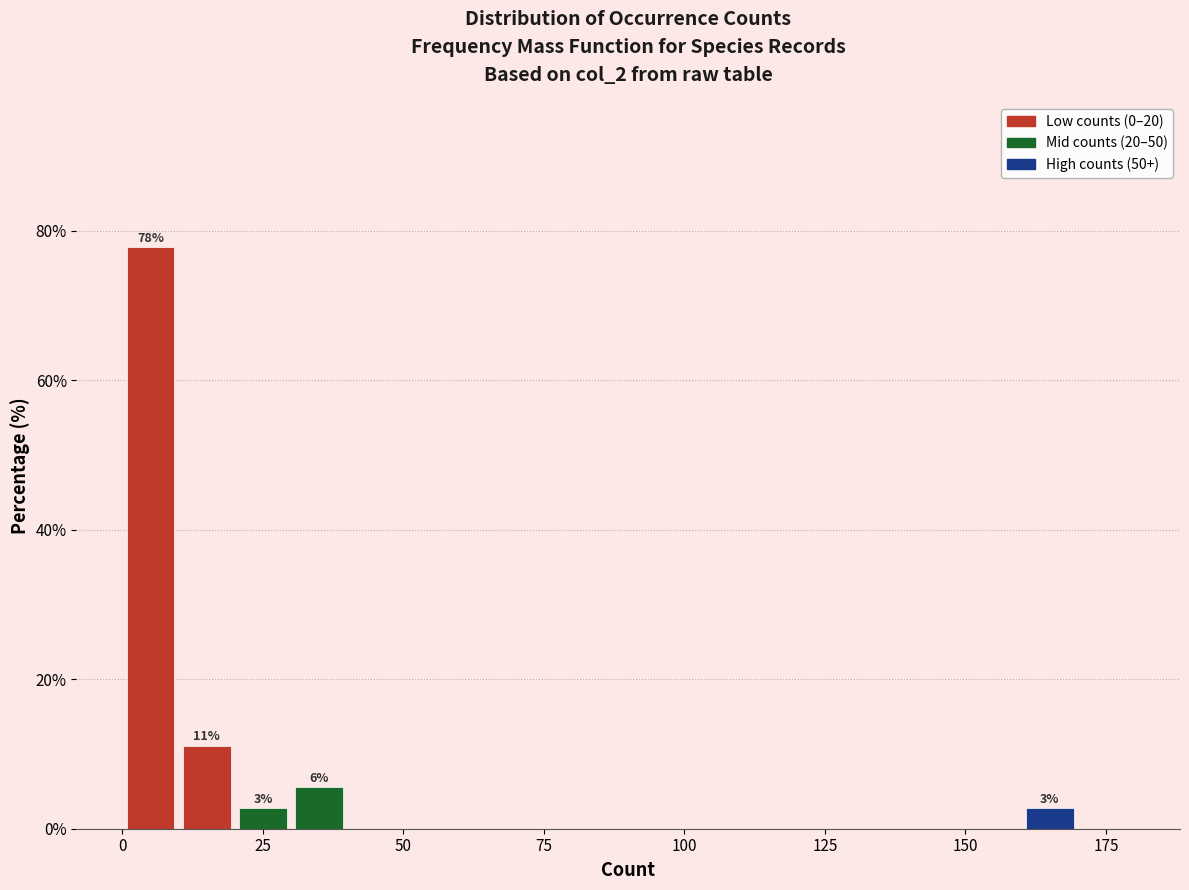

Around what value on the x-axis is the tallest bar? Give the approximate position of its centre, as read against the axis.

5